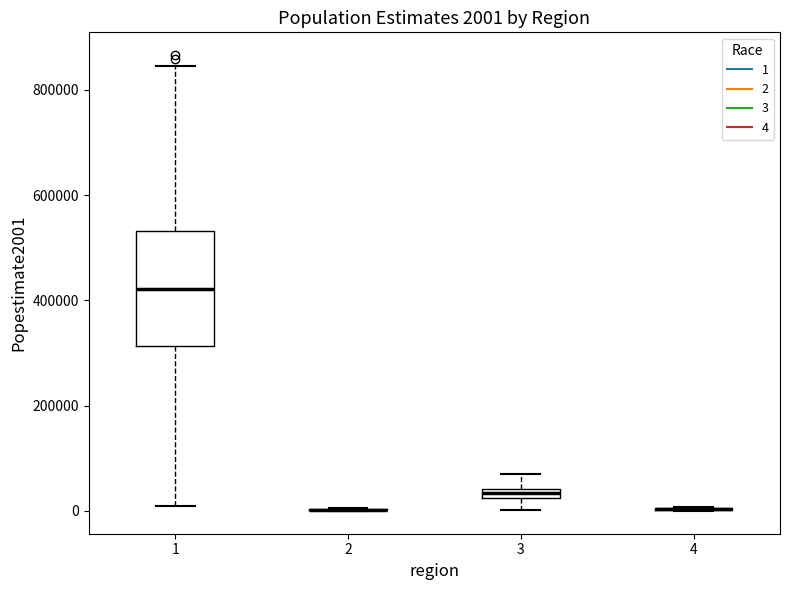

Which box is the tallest, from its lower edge to its upper edge?

1